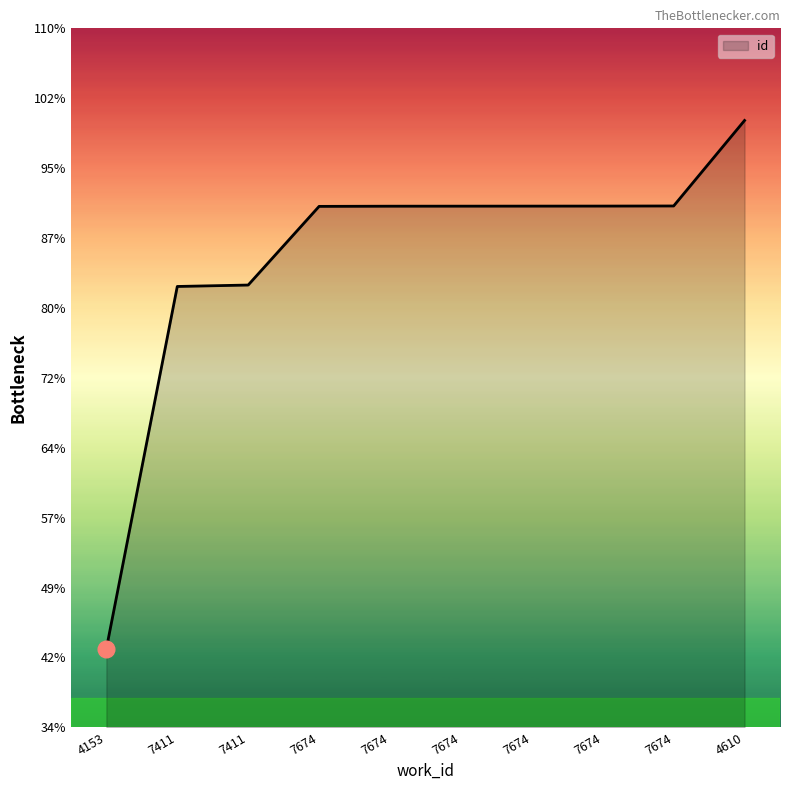

Does the chart display data point markers on the line(s)?

No